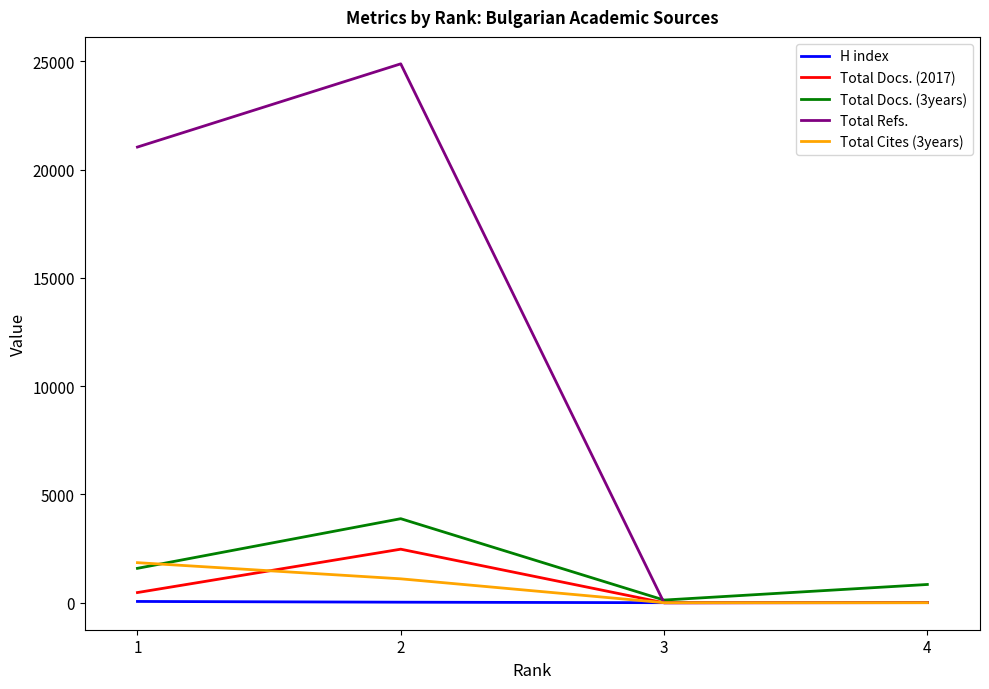

Which category has the highest value across all series?

2